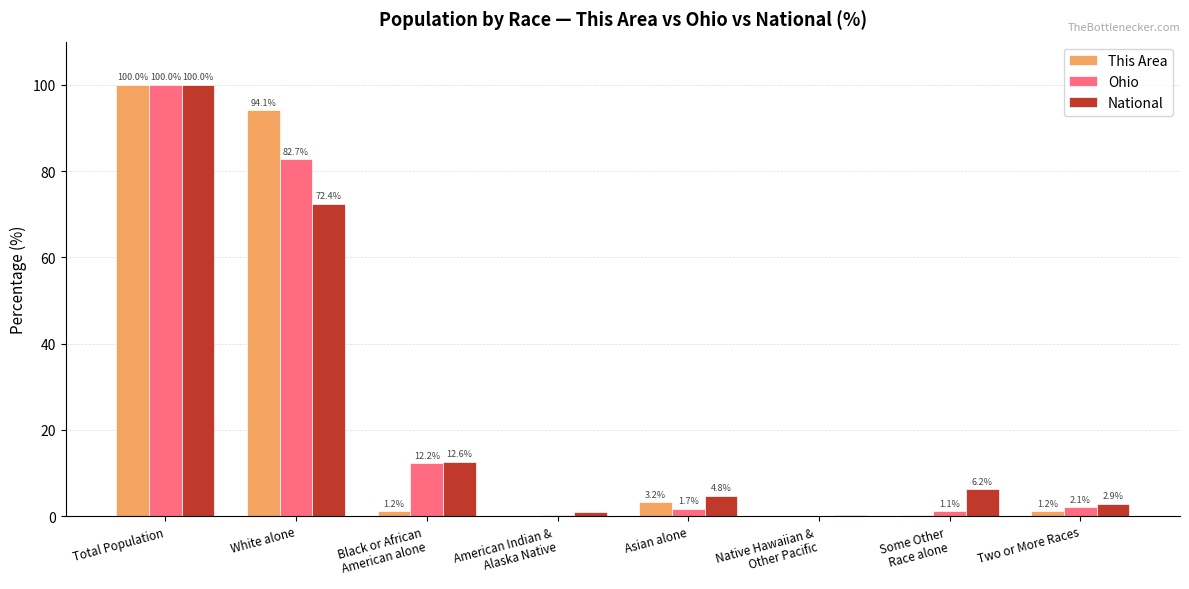

What is the sum of the This Area values at Asian alone and White alone?

97.3